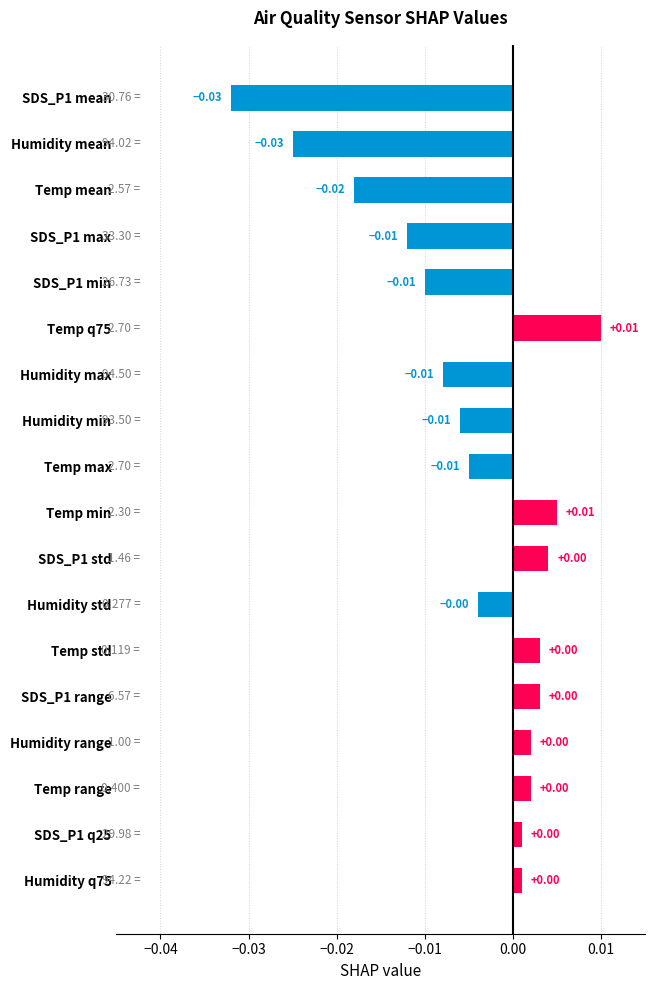

How many values are below zero?

9